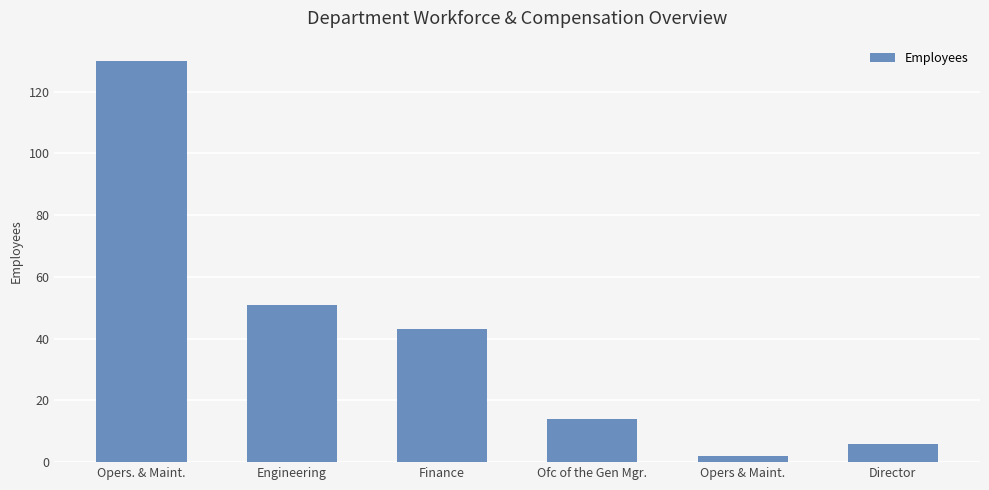

Reading left to right, list all the values displayed in this chart.

Opers. & Maint.=130	Engineering=51	Finance=43	Ofc of the Gen Mgr.=14	Opers & Maint.=2	Director=6